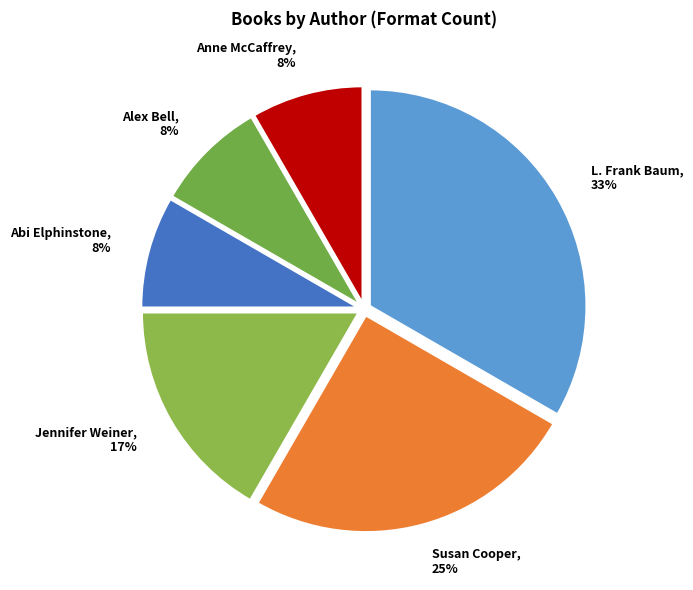

To the nearest percent, what portion does Abi Elphinstone represent?

8%